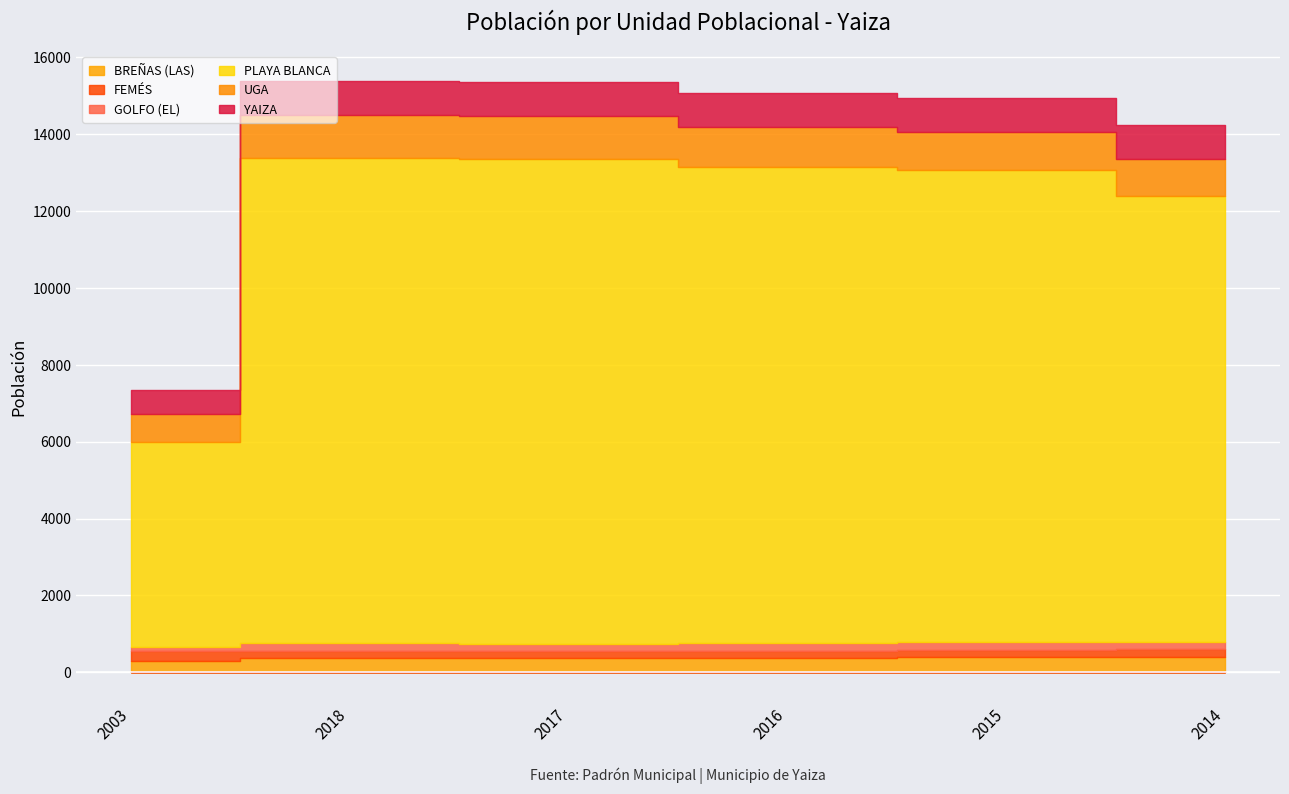

What is the sum of all BREÑAS (LAS) values?

2182